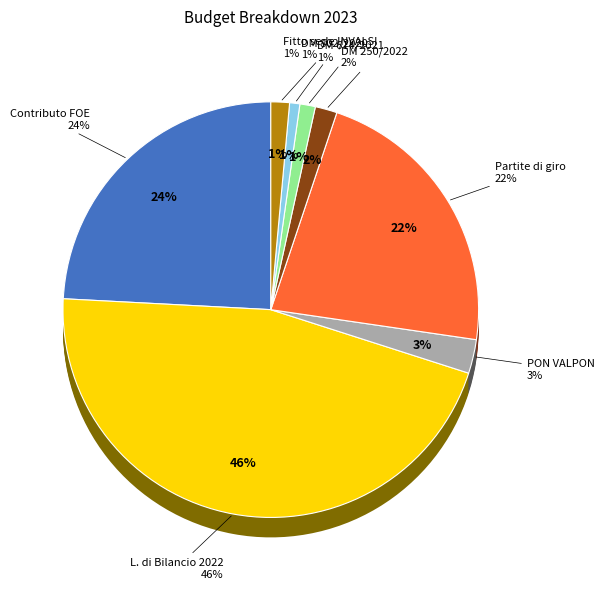

Is there any slice that represents more than half of the pie?

No